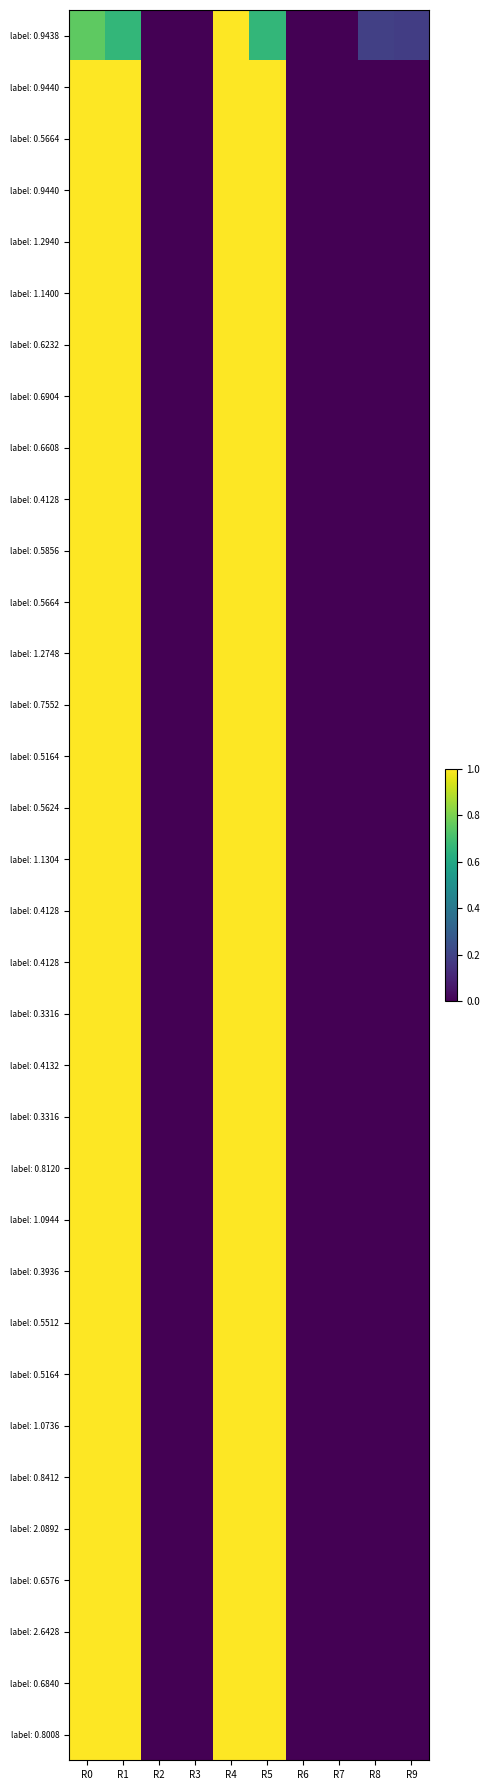

How many data points does each series have?

10